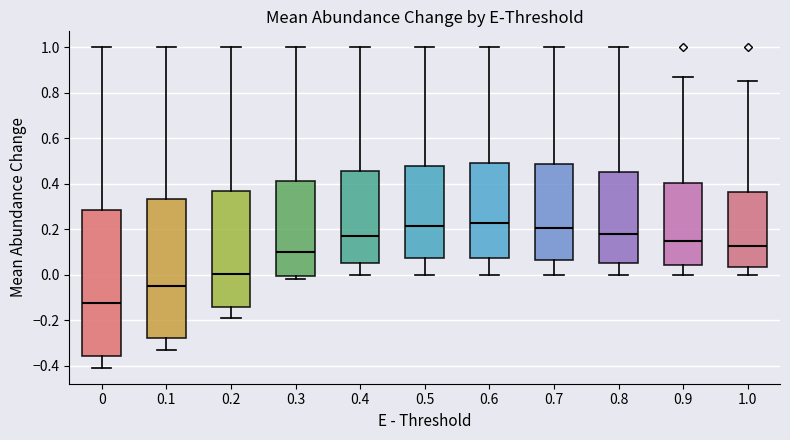

Which box has the lowest median line?

0